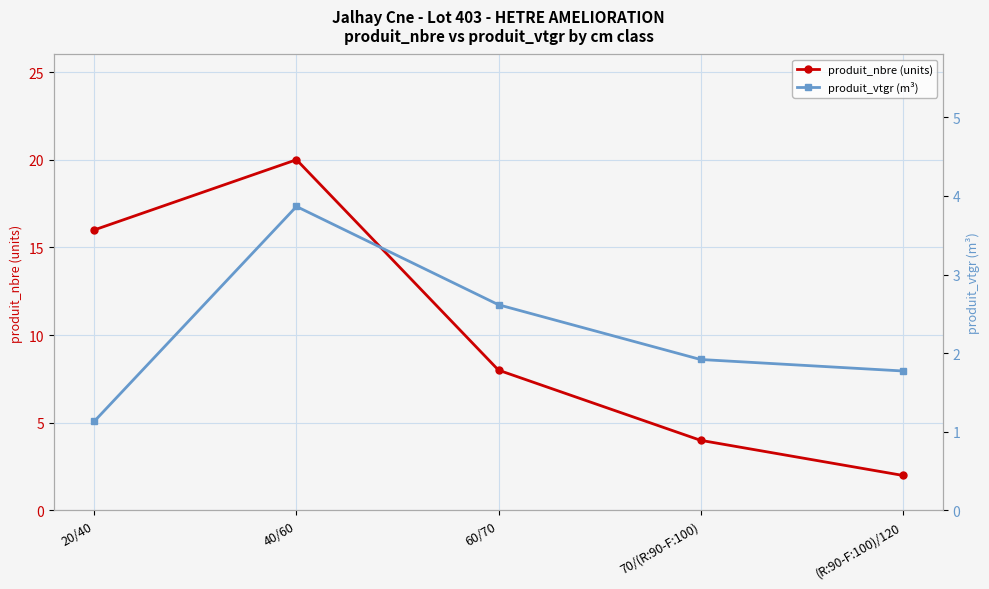

What is the minimum value for produit_vtgr (m³)?

1.1